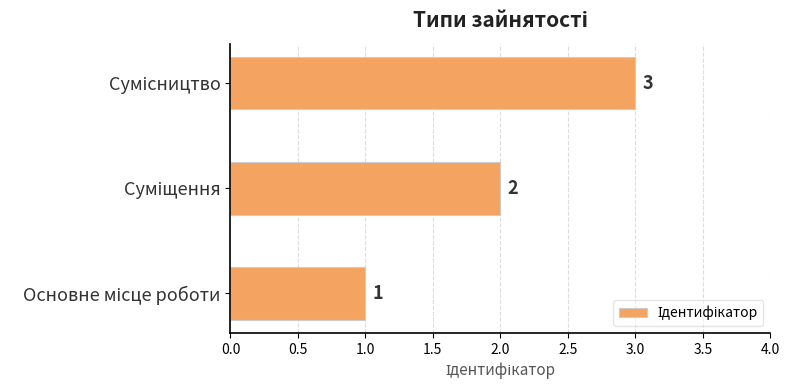

What is the sum of all values?

6